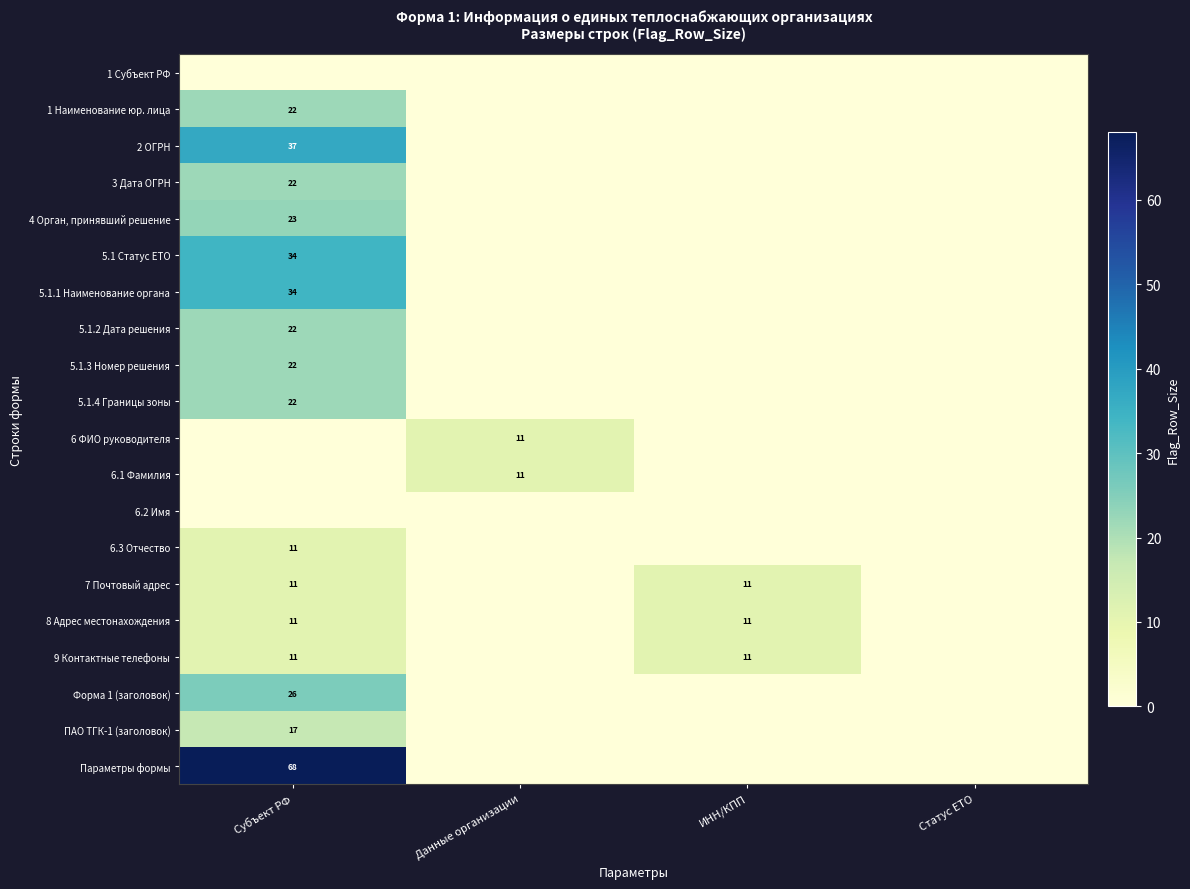

Is it true that 5.1.2 Дата решения equals 22 at Субъект РФ?

True